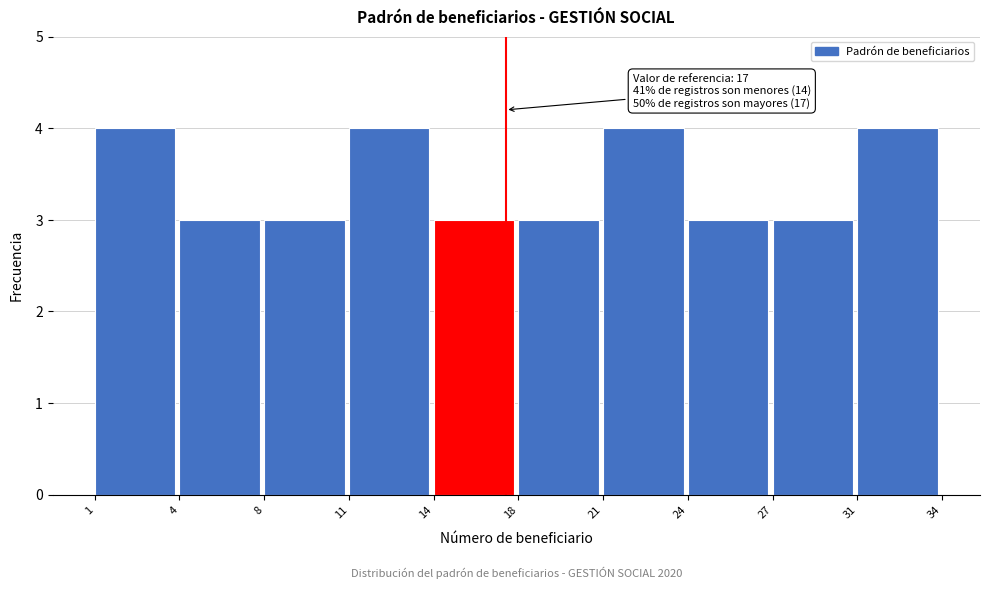

Reading right to left, list all the values displayed in this chart.

4	3	3	4	3	3	4	3	3	4